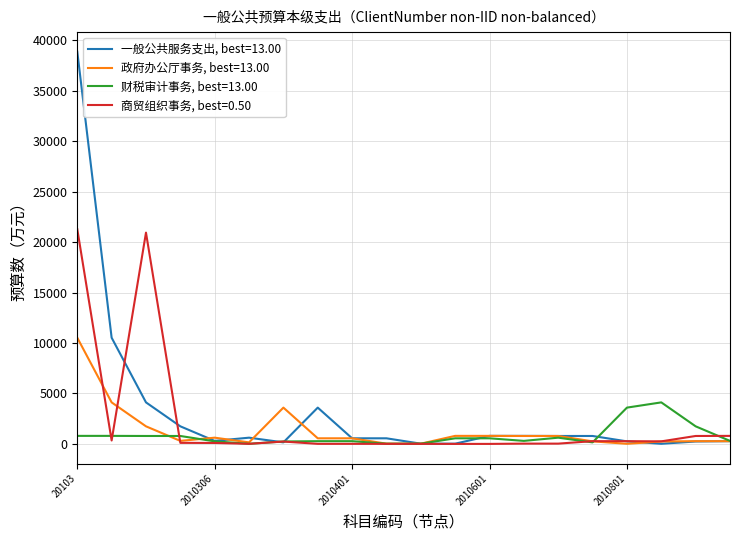

Which series has the widest spread of values?

一般公共服务支出, best=13.00